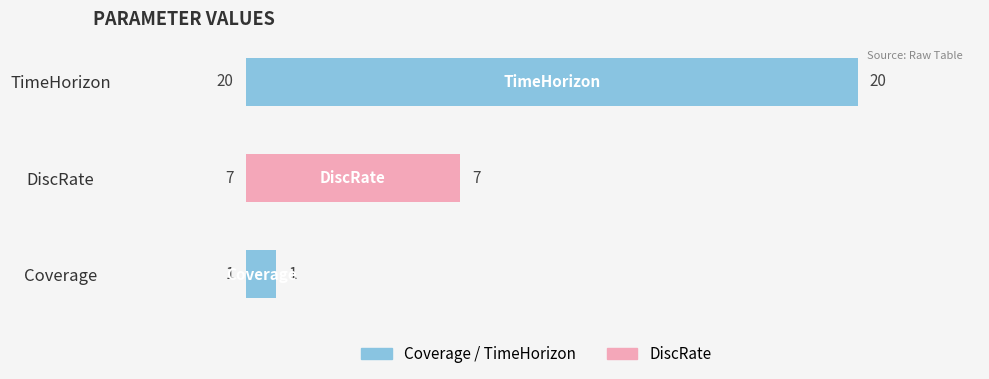

What is the change in value from DiscRate to TimeHorizon?

+13